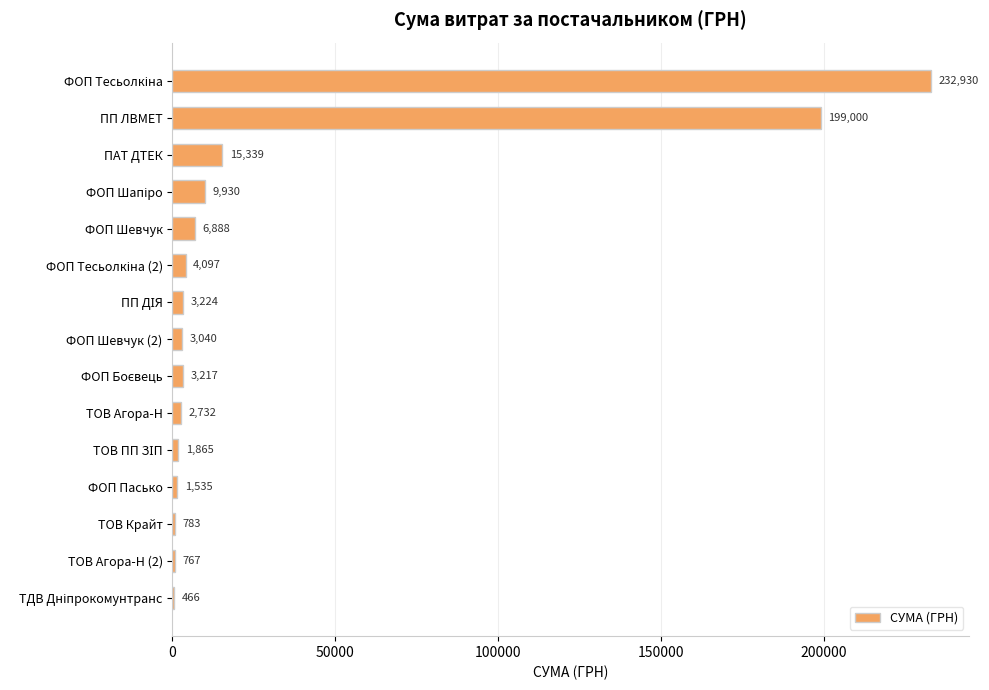

What is the change in value from ФОП Шевчук to ФОП Пасько?

-5353.0